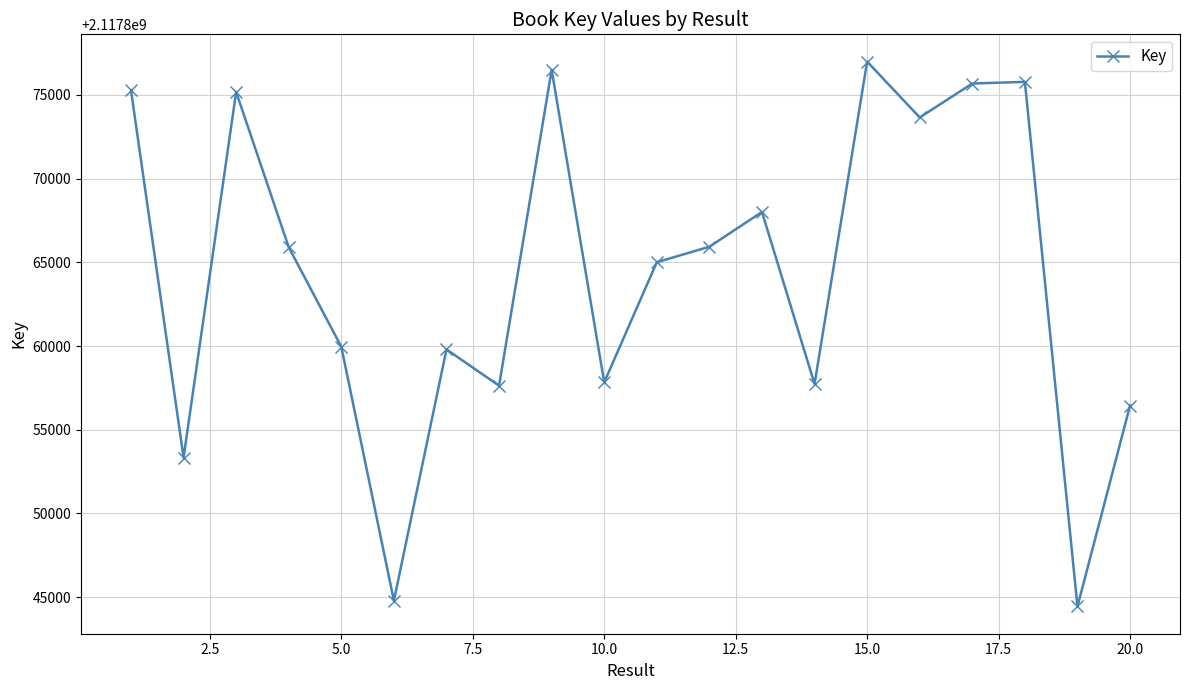

What is the maximum value shown in the chart?

2117876990